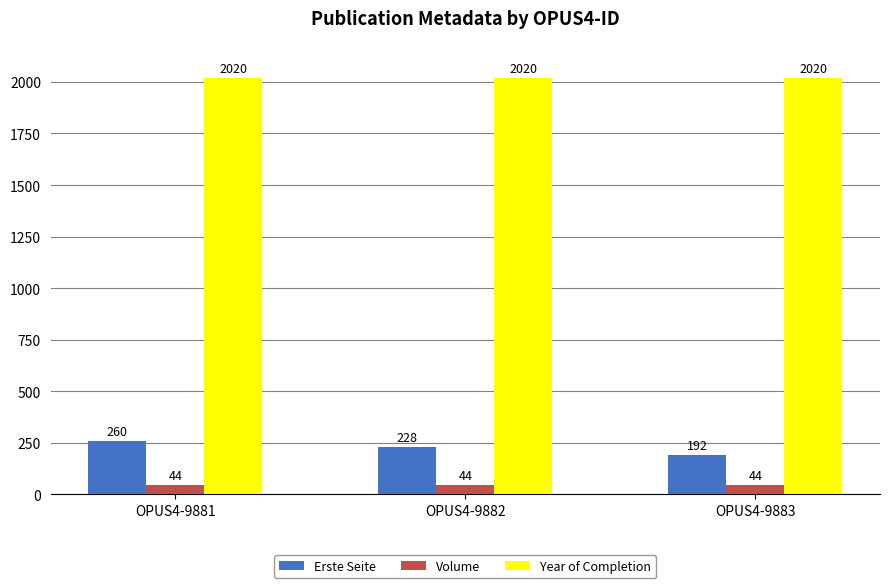

How many categories are shown in the chart?

3